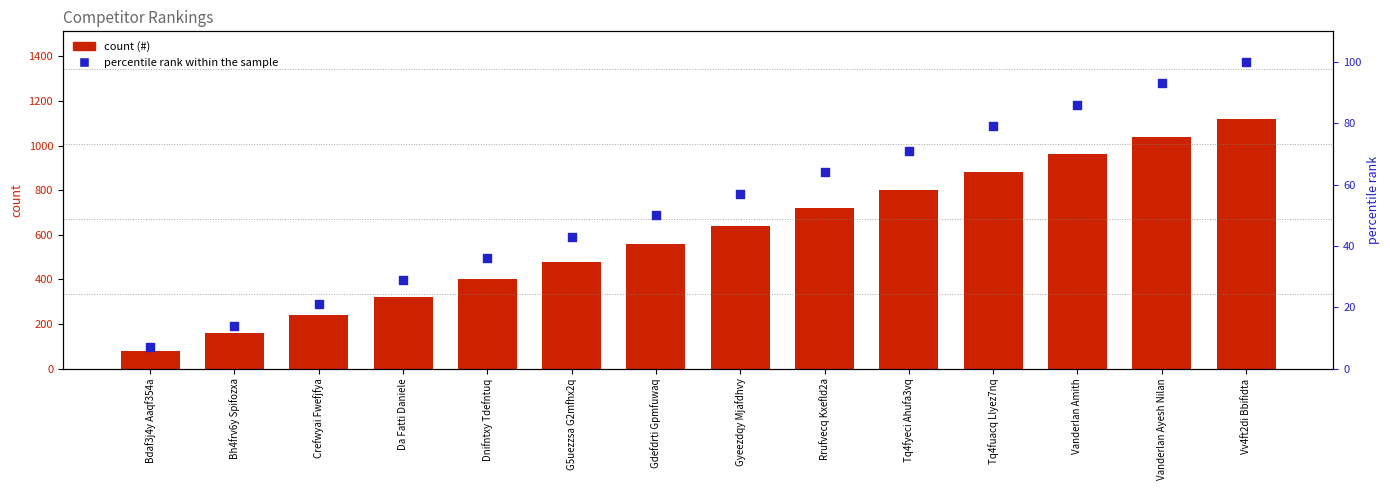

Which series reaches the minimum Y coordinate?

percentile rank within the sample